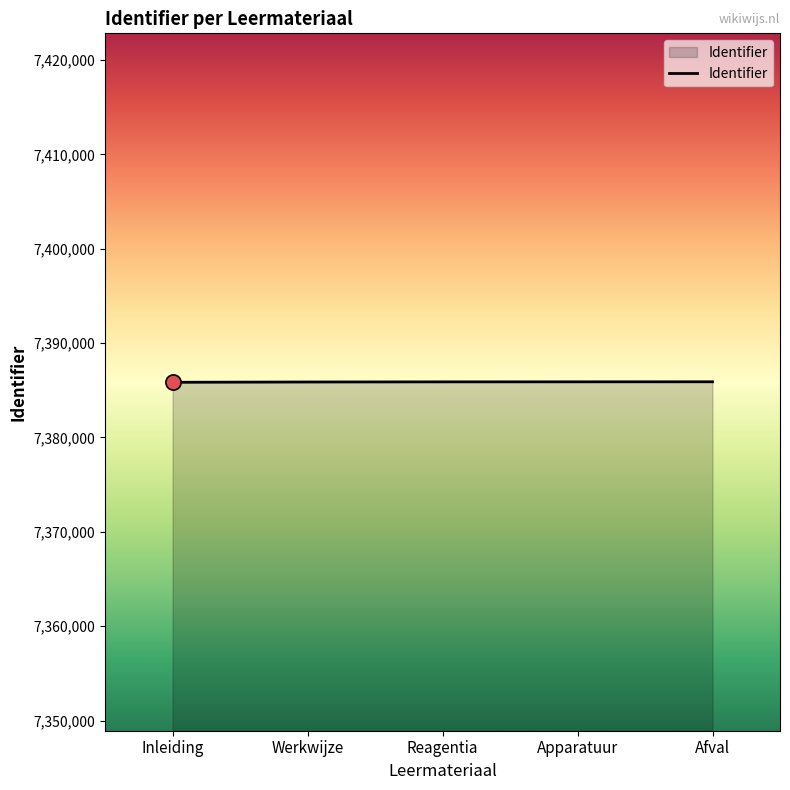

What is the change in value from Werkwijze to Apparatuur?

+17